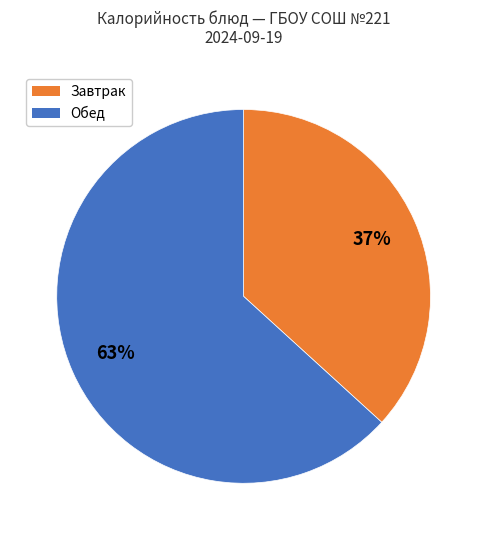

Is there a majority slice in this chart?

Yes